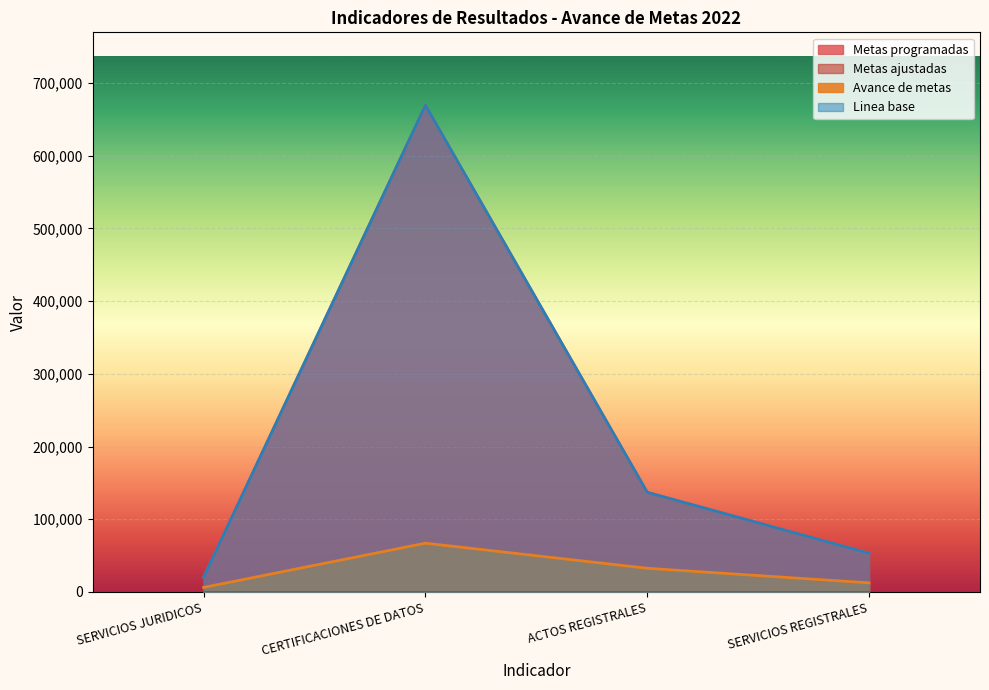

Rank the series at SERVICIOS JURIDICOS from lowest to highest value.

Avance de metas, Metas programadas, Linea base